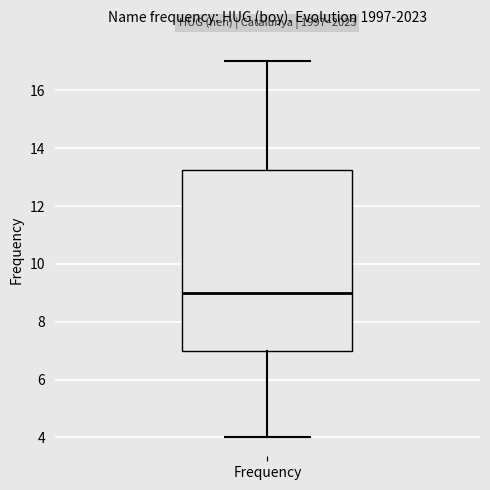

Read this box plot against the y-axis: the position of the median line, the range covered by the box, and the ends of both whiskers. The values are not printed on the chart, so give them approximately, as read against the axis.

median 9.0, box 7.0 to 13.2, whiskers 4.0 to 17.0